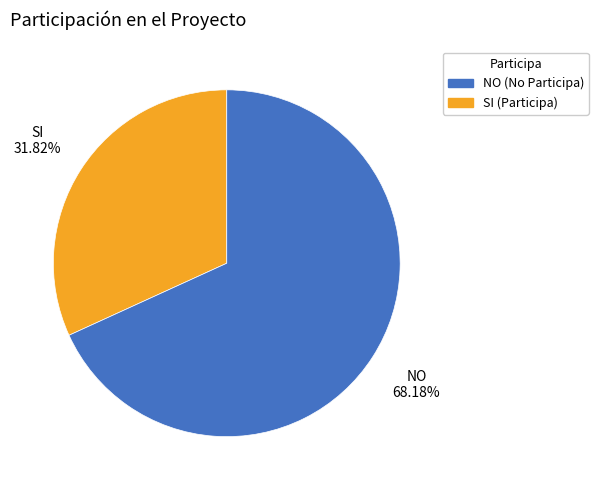

Is there a majority slice in this chart?

Yes